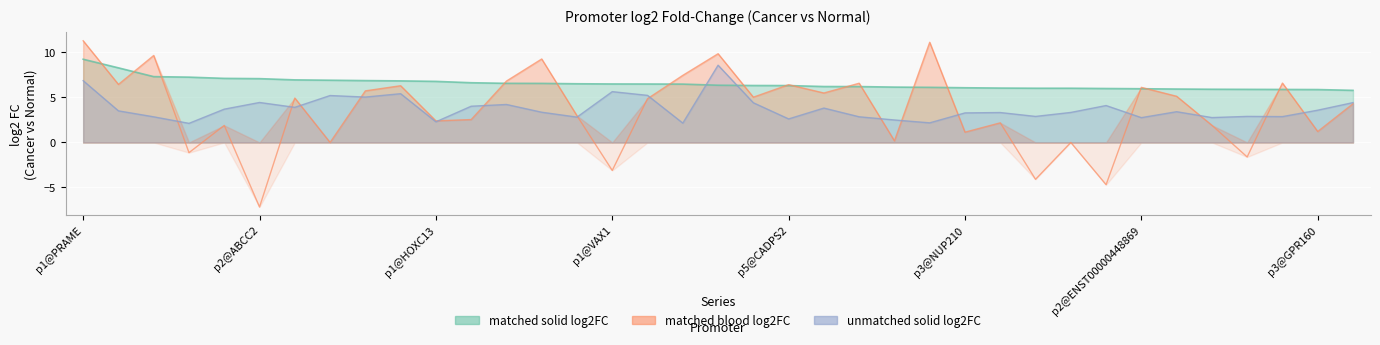

Count the number of categories in the chart.

37